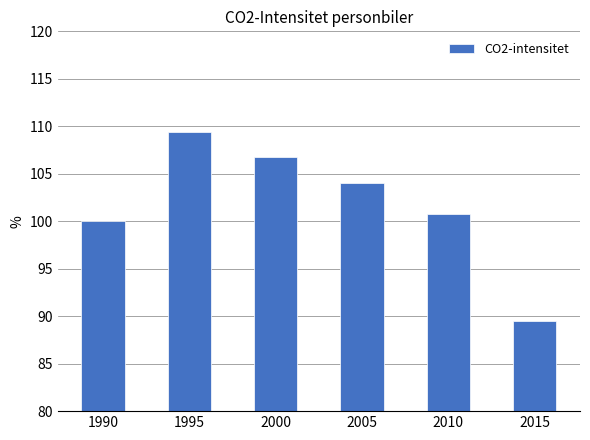

The chart shows a value of 174.2 at 1990. True or false?

False